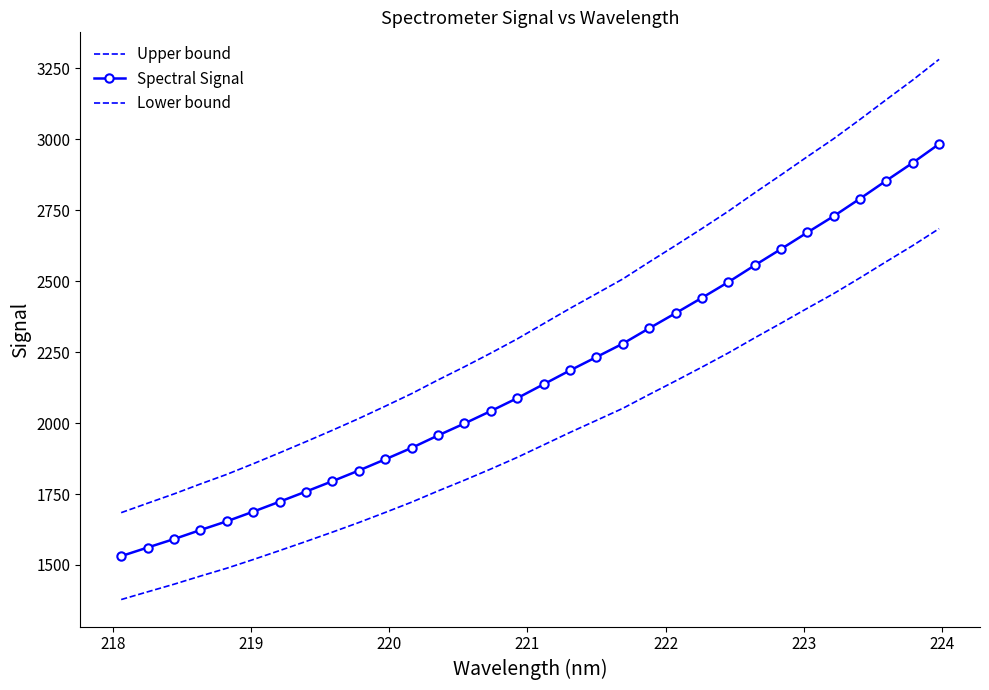

Rank the series by their average value, from lowest to highest.

Lower bound, Spectral Signal, Upper bound